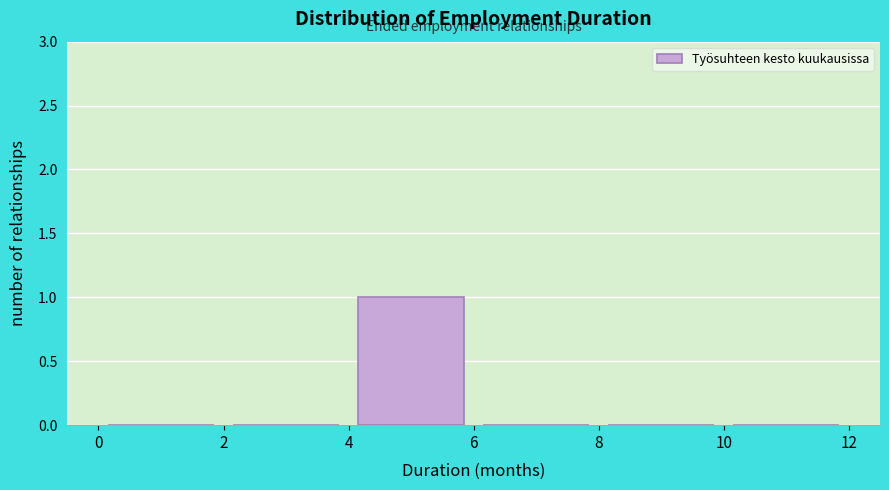

Reading left to right, list every bar in this chart as the range it spans on the x-axis followed by its height. The values are not printed on the chart, so give them approximately, as read against the axis.

0 to 2: 0
2 to 4: 0
4 to 6: 1
6 to 8: 0
8 to 10: 0
10 to 12: 0